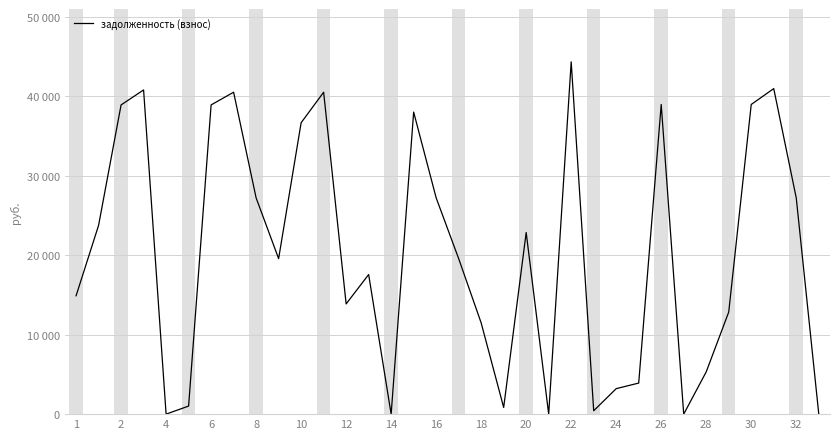

Does the chart have visible grid lines?

Yes